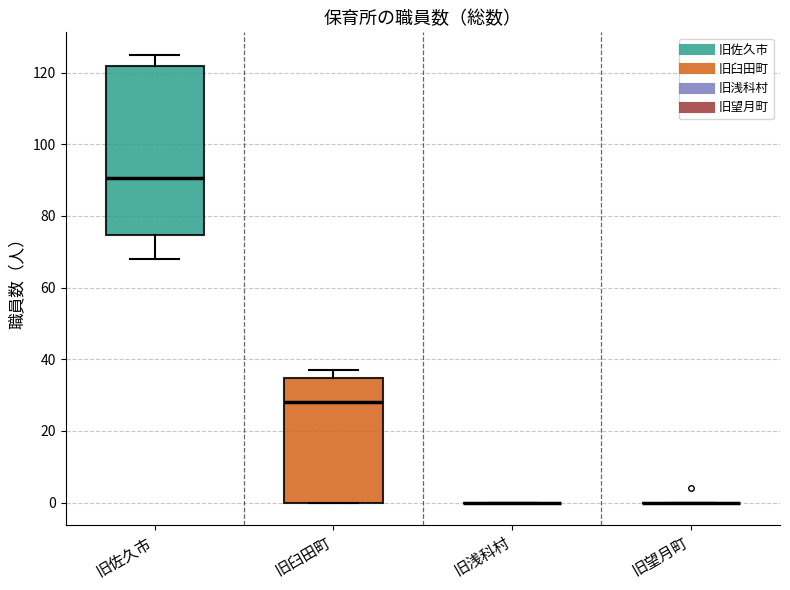

Which box is the tallest, from its lower edge to its upper edge?

旧佐久市